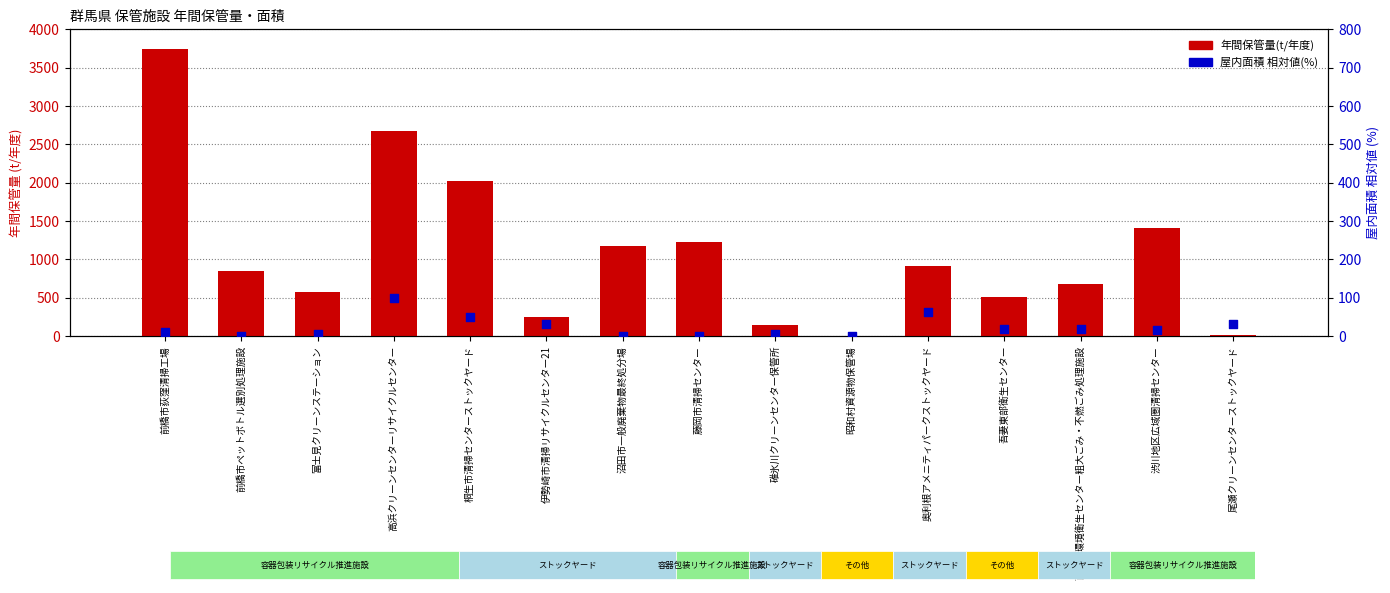

Is the value of 屋内面積 (相対%) at 碓氷川クリーンセンター保管所 greater than the value of 年間保管量(t/年度) at 桐生市清掃センターストックヤード?

No